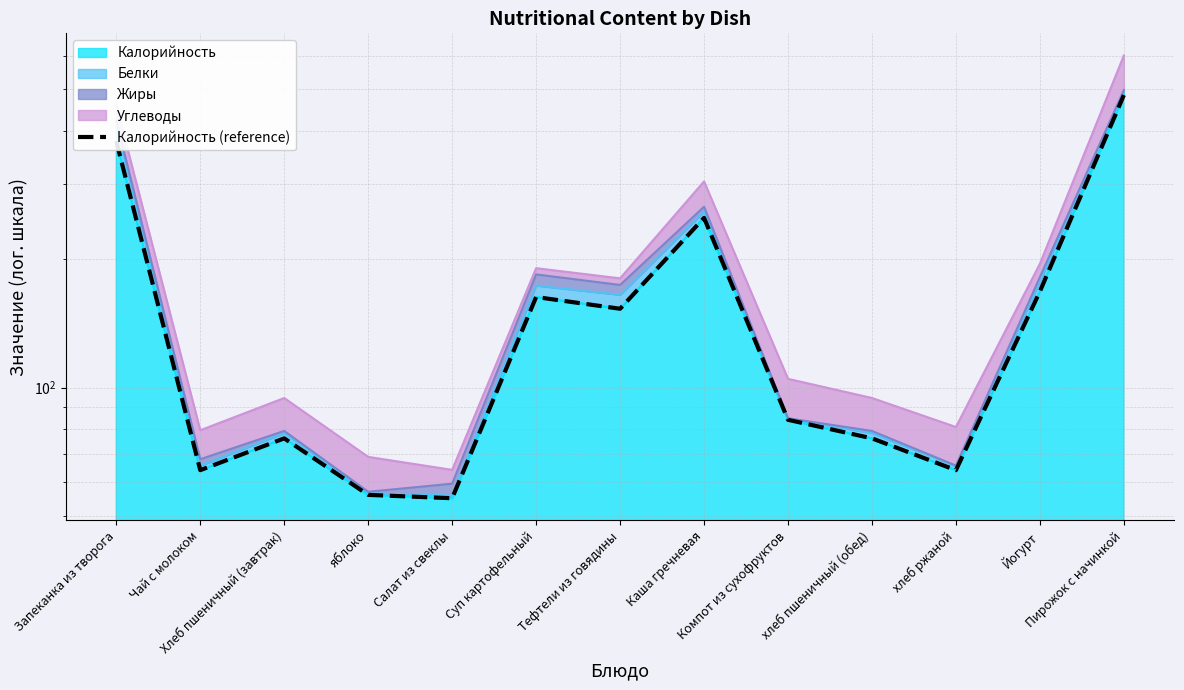

What is the label of the 13th point from the right?

Запеканка из творога